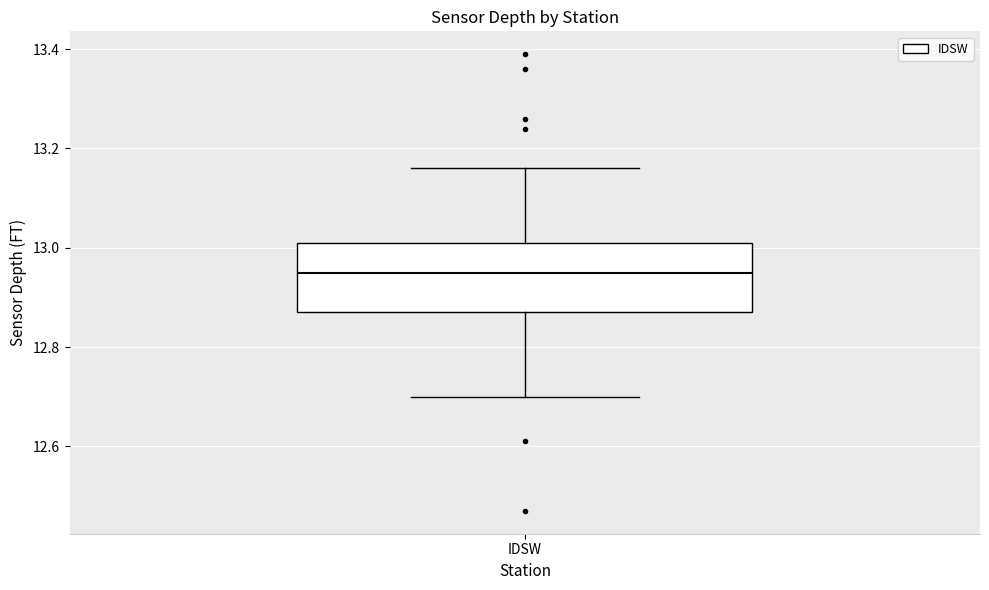

Transcribe this box plot: give where the median line is, the range the box spans, and where the two whiskers end, as read against the y-axis. The values are not printed on the chart, so give them approximately, as read against the axis.

median 12.96, box 12.88 to 13.02, whiskers 12.70 to 13.16